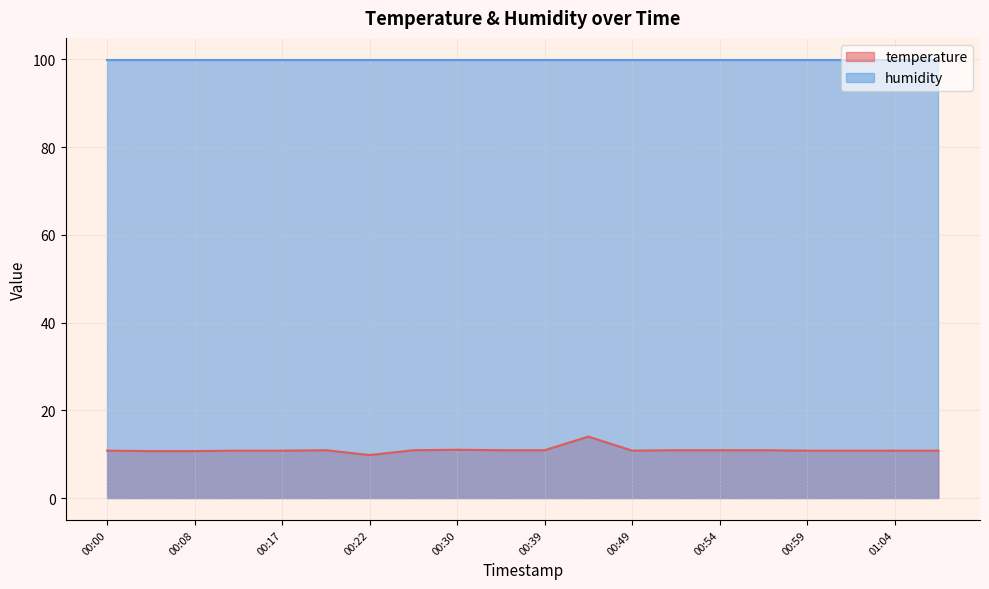

What is the change in value from 00:25 to 00:42?

+3.1